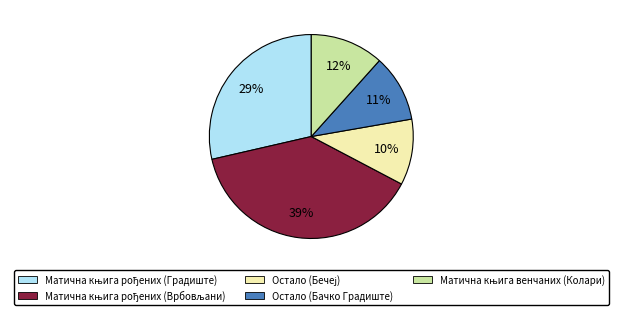

Is there any slice that represents more than half of the pie?

No